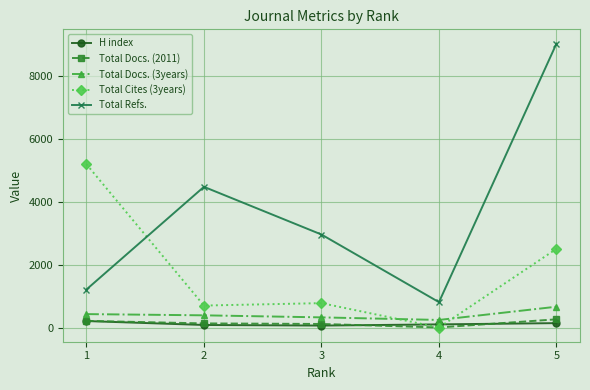

The value of Total Refs. at 5 is 9035. True or false?

True